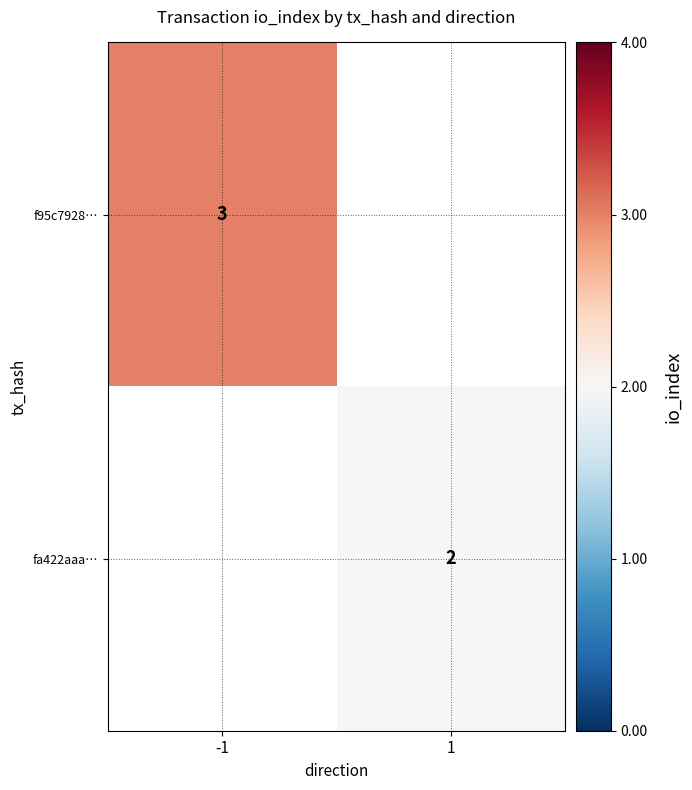

True or false: f95c7928… has a value of 4 at -1.

False